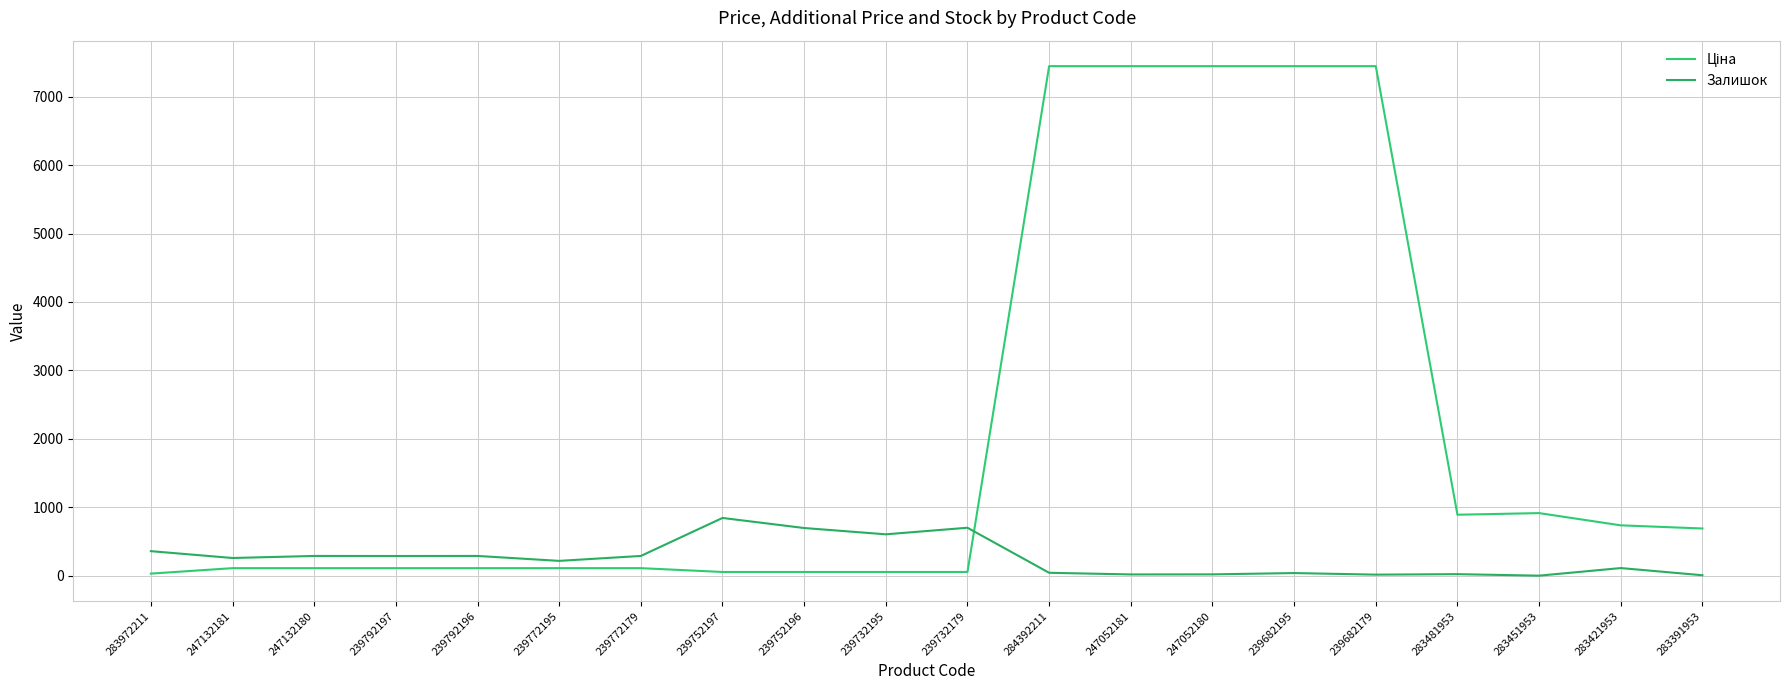

At which label is Ціна closest to 3738?

283451953